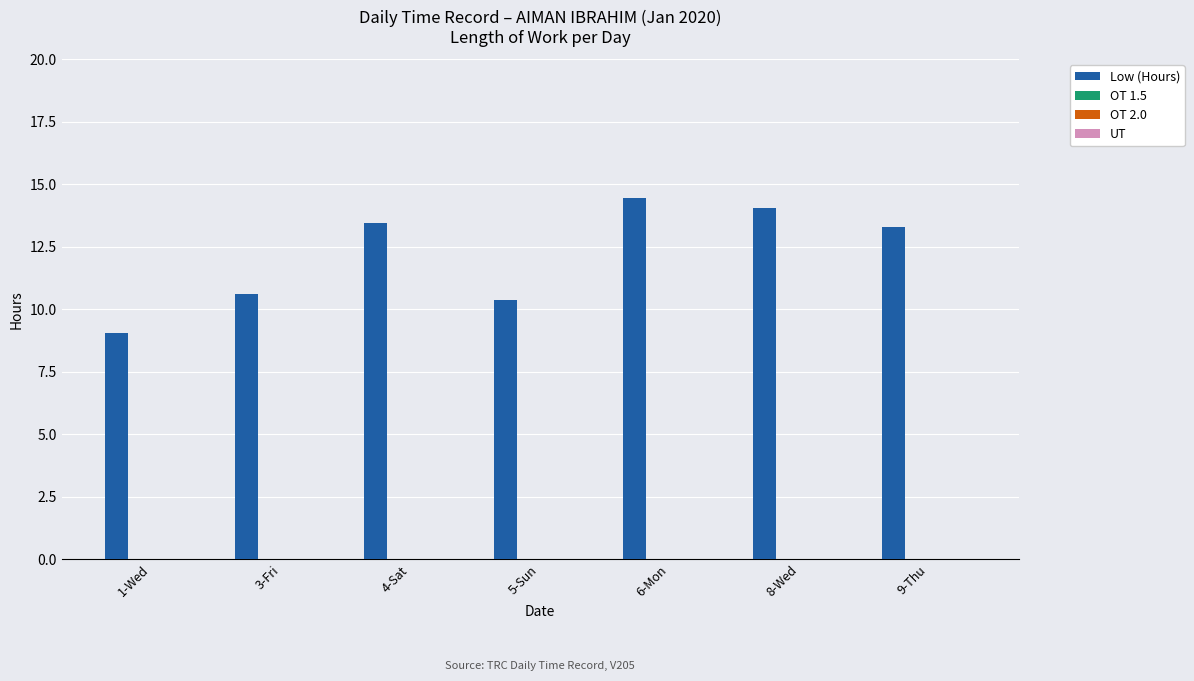

What is the minimum value shown in the chart?

9.0